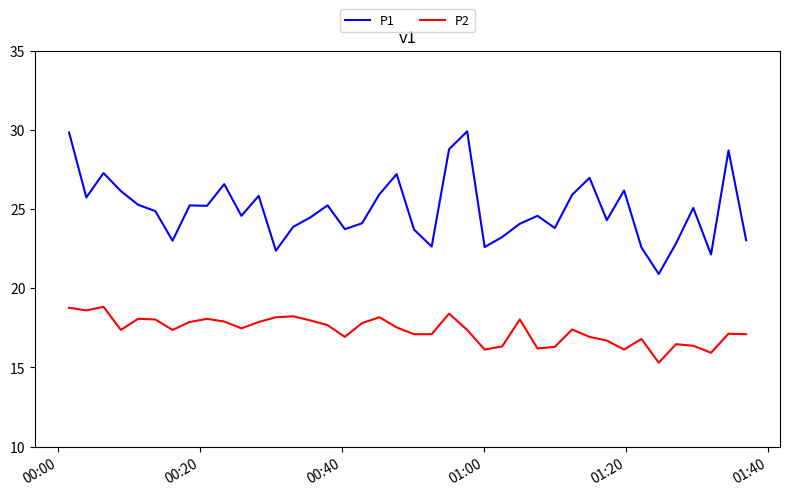

List the series in order of their overall mean, highest first.

P1, P2